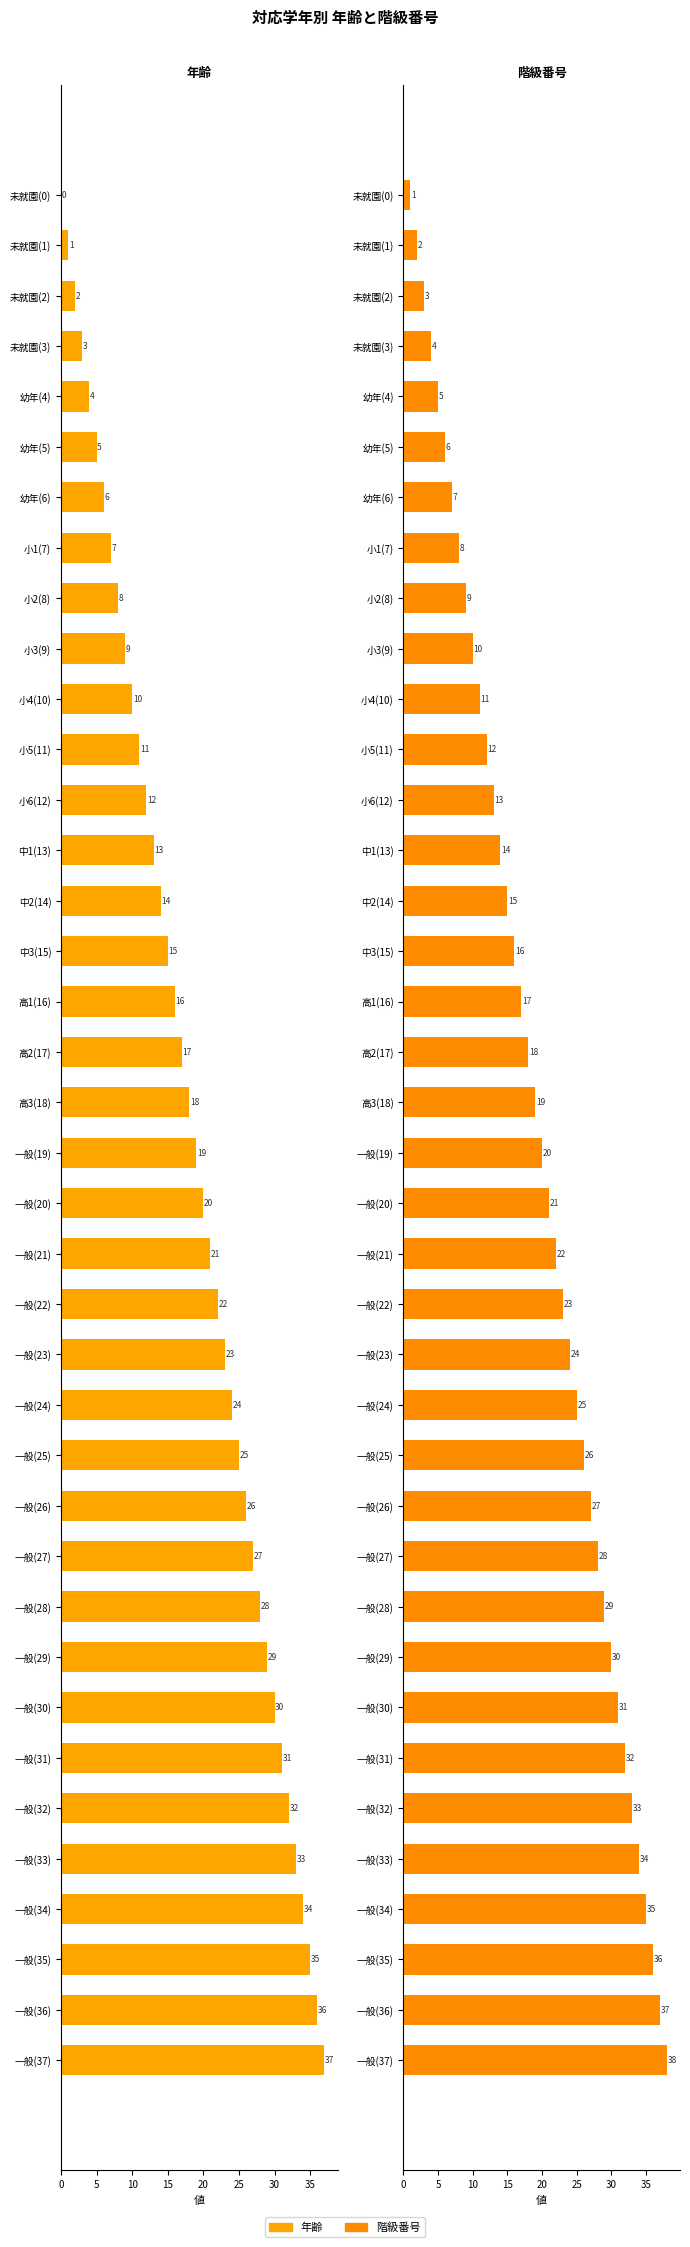

True or false: 年齢 has a value of 11 at 一般(31).

False